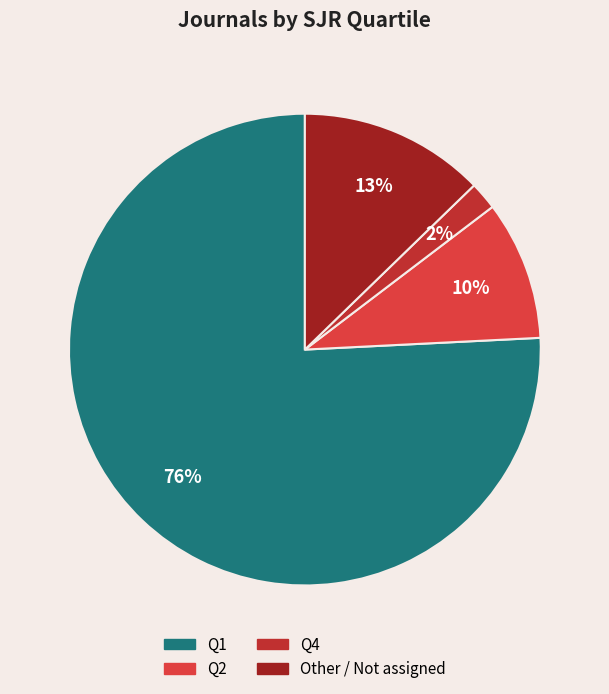

How many slices are in this pie chart?

4